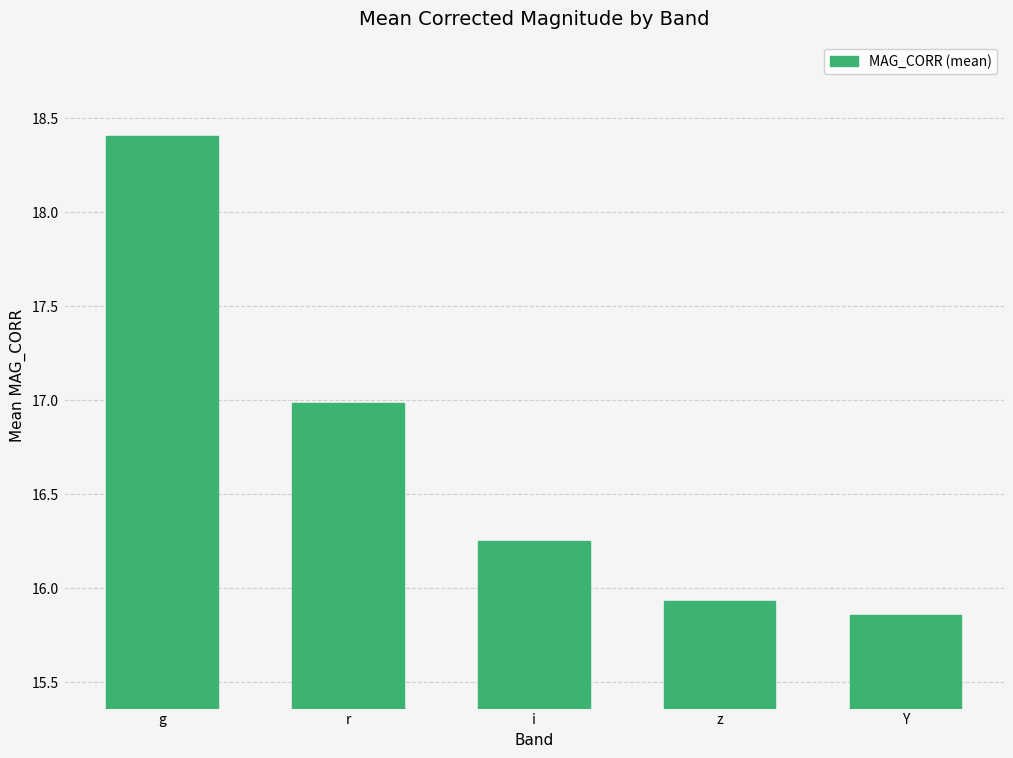

At which label does the data first exceed 16?

g